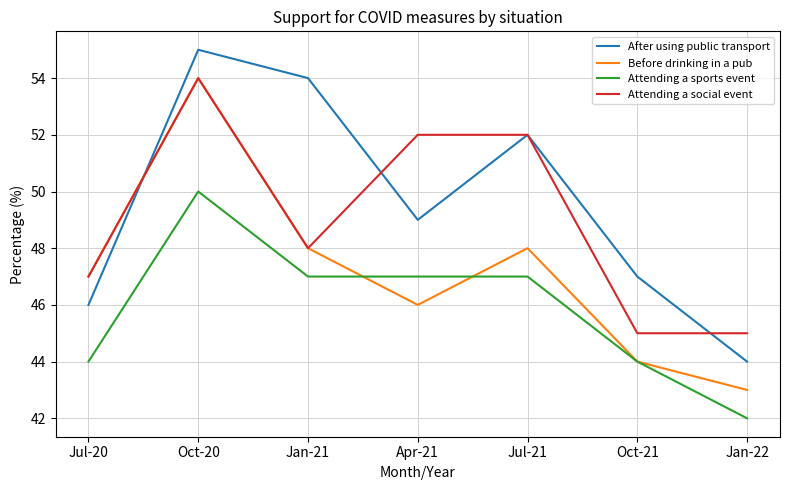

The Attending a social event series shows 19 at Jan-22. True or false?

False